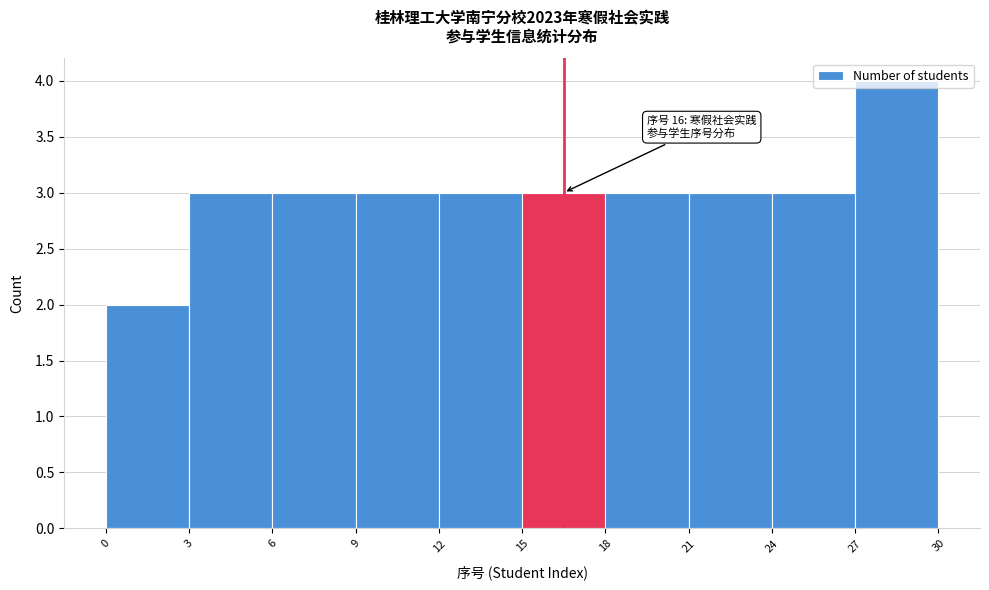

Which range on the x-axis has the tallest bar?

27 to 30